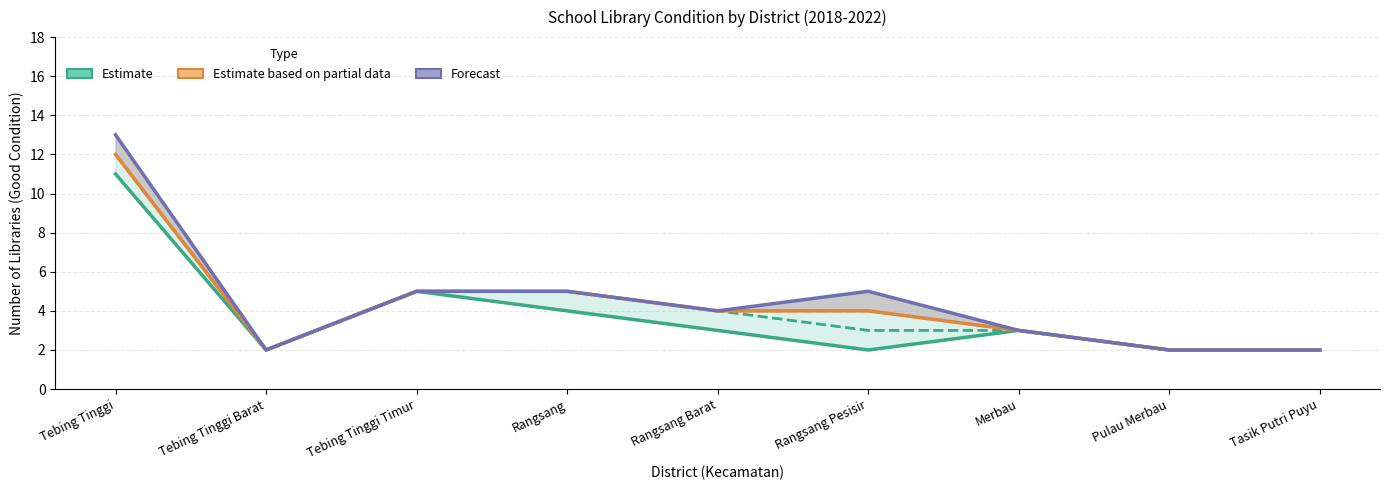

True or false: Estimate (2018) and Forecast (2022) cross at least once.

False